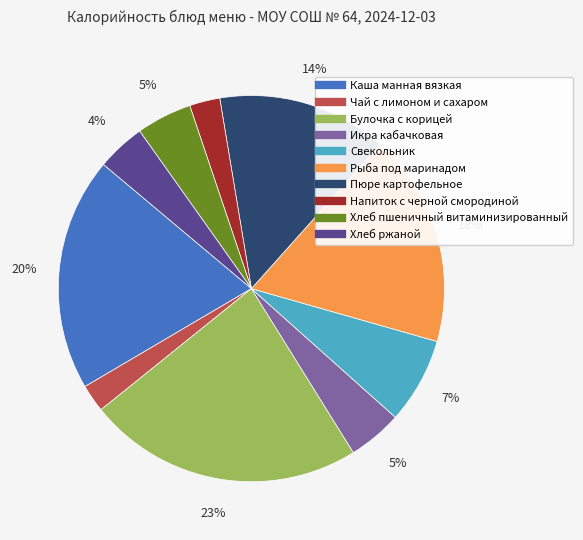

Which slice is the largest?

Булочка с корицей